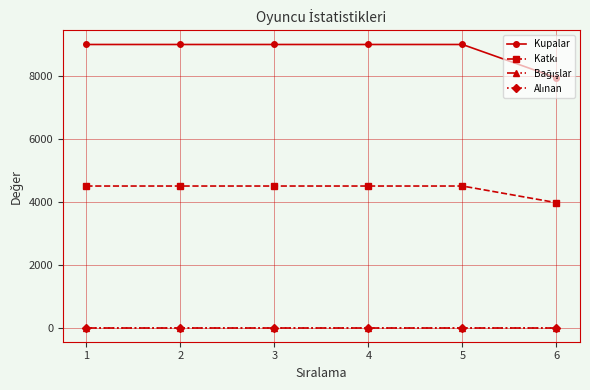

True or false: Katkı has a value of 4500 at 2.

True